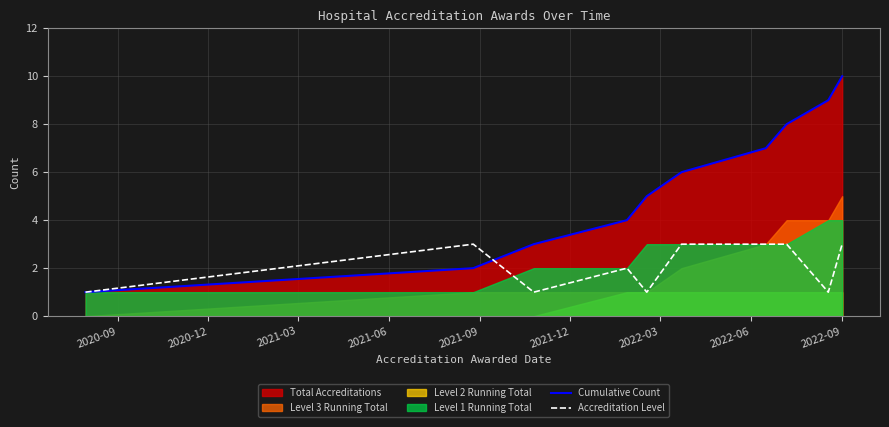

What is the lowest value of the Accreditation Level series?

1